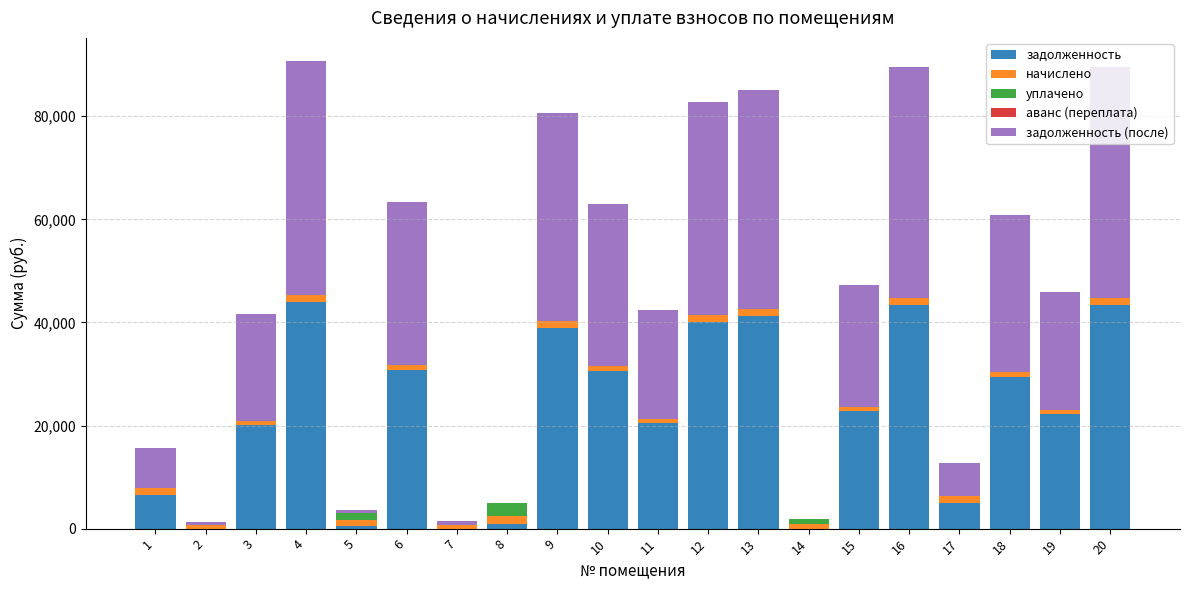

Is it true that начислено equals 685.0 at 12?

False